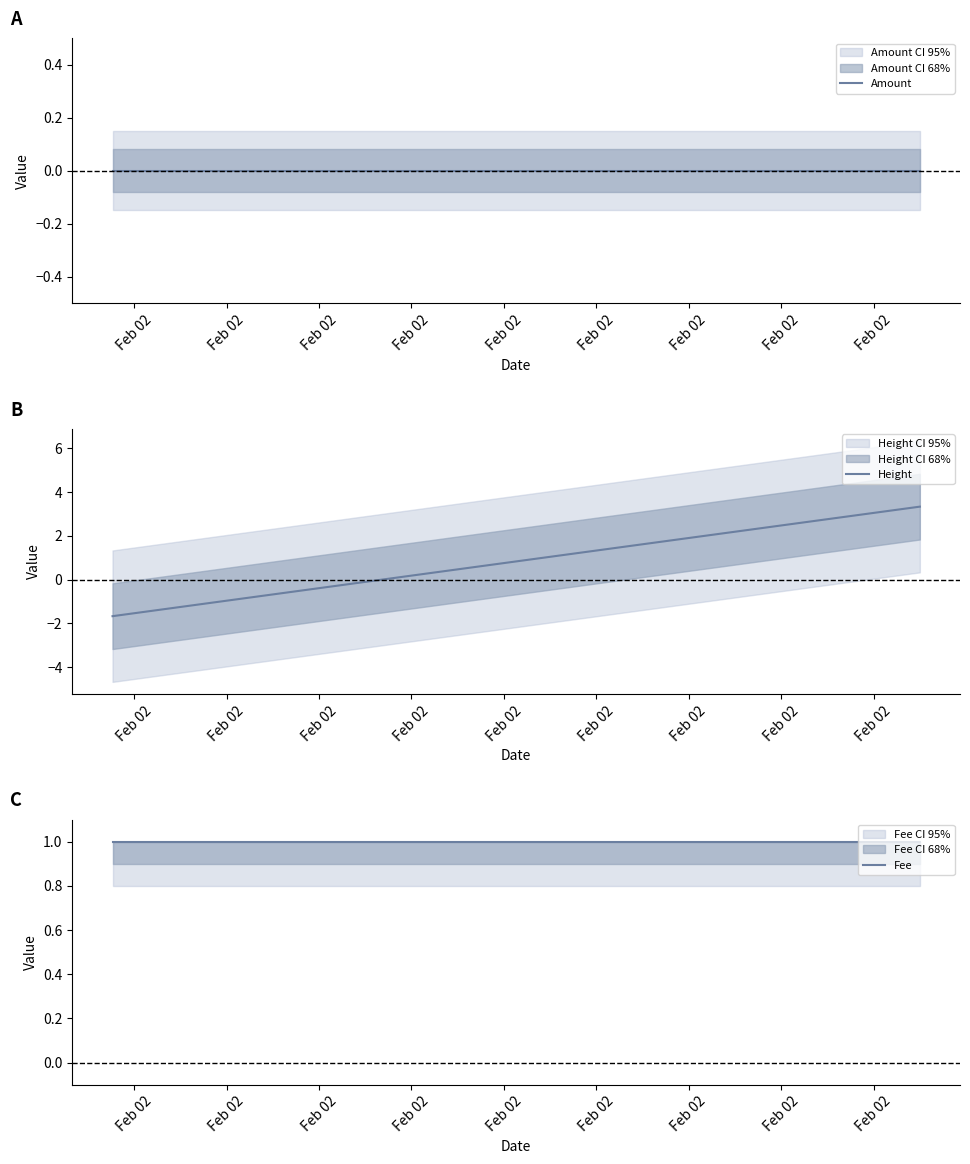

Which series changed the most between Feb 02 and Feb 02?

Height